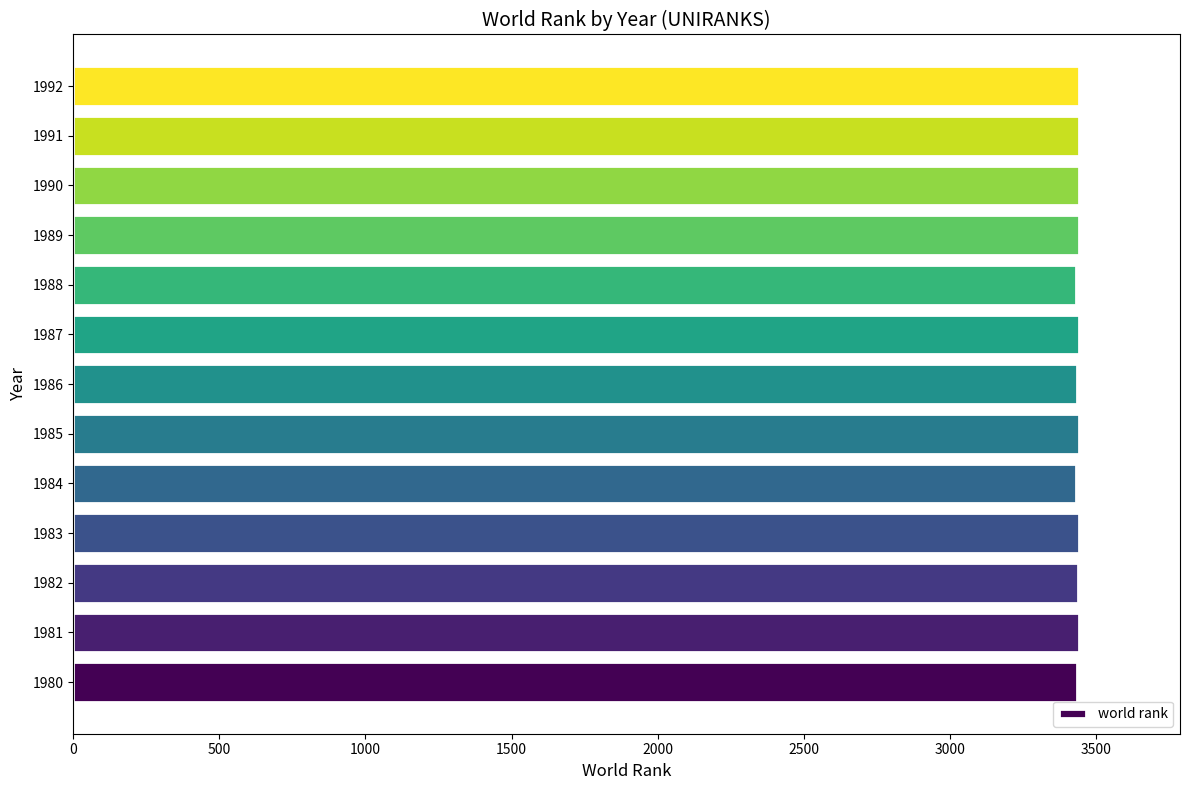

What is the ratio of the value at 1982 to the value at 1988?

1.0